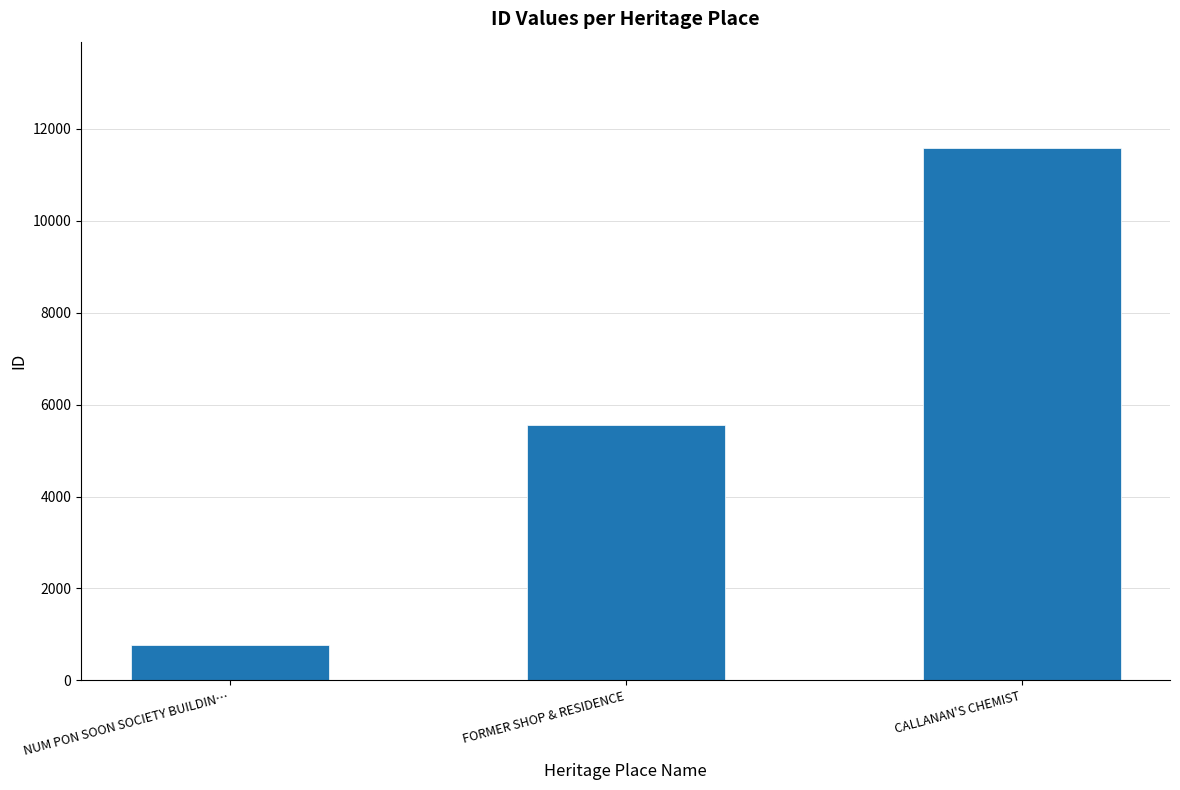

List the labels in order of value, smallest first.

NUM PON SOON SOCIETY BUILDIN…, FORMER SHOP & RESIDENCE, CALLANAN'S CHEMIST